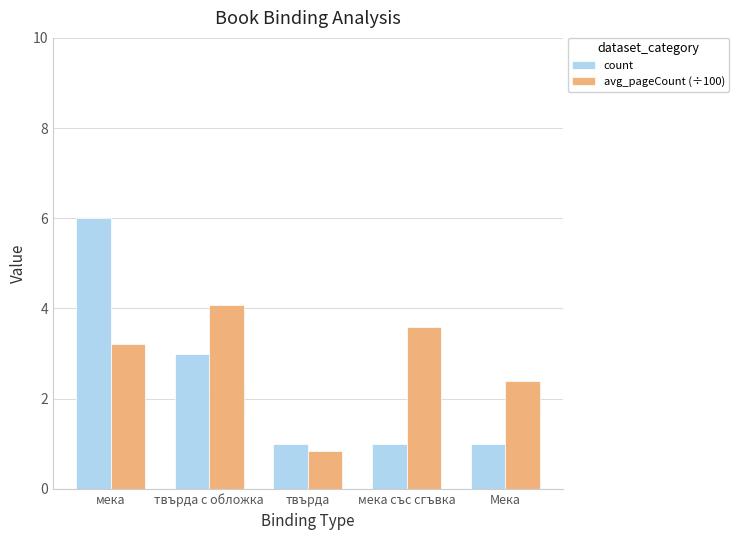

How many groups of bars are there?

5